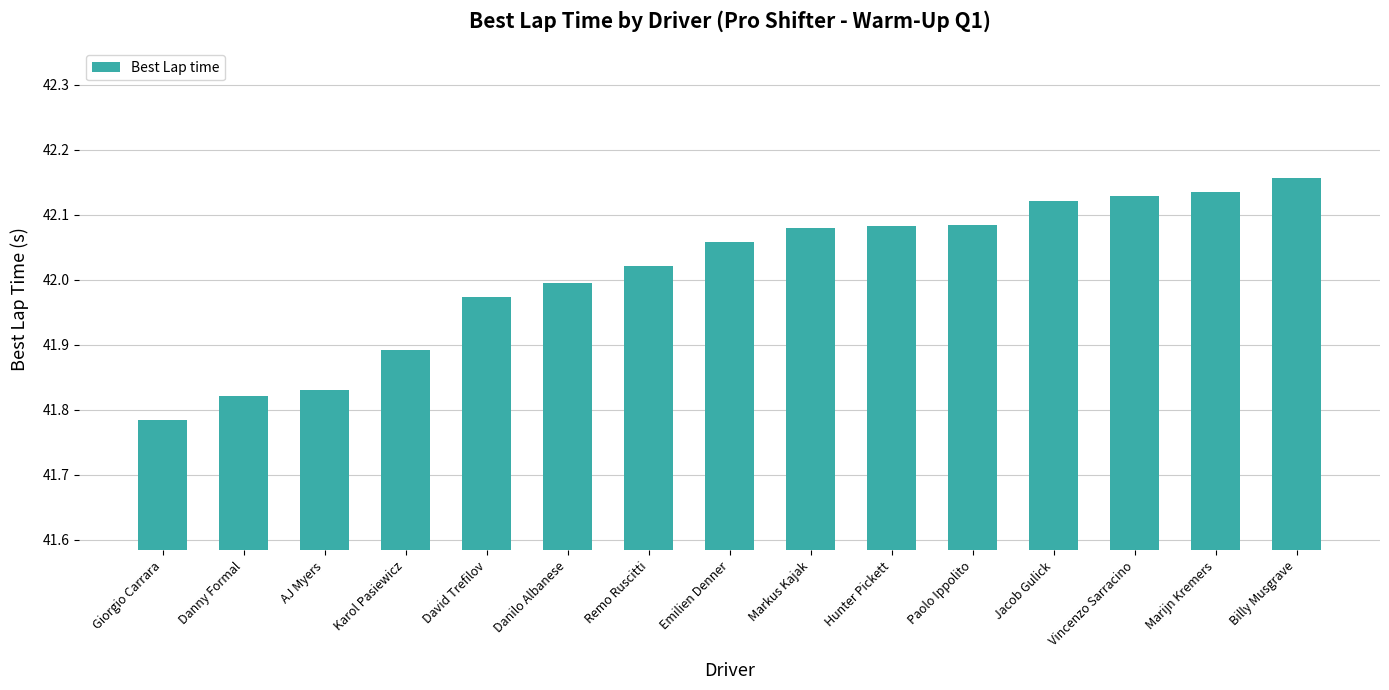

True or false: the data shows 9.2 at Danny Formal.

False